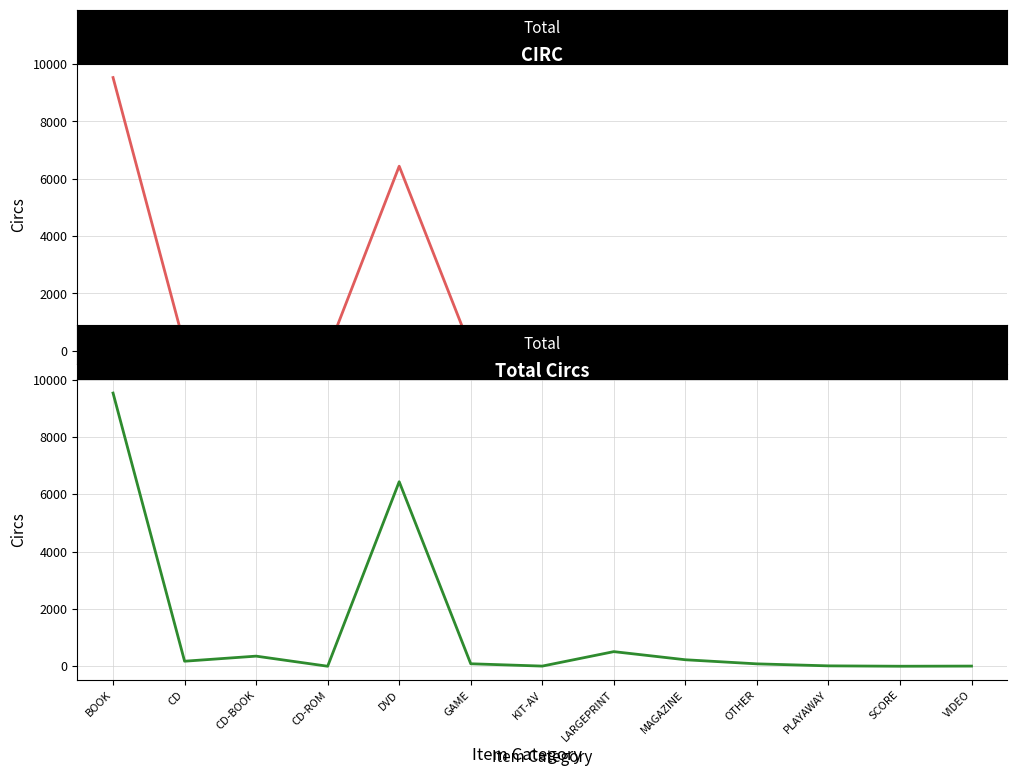

At which category does Total reach its first local peak?

CD-BOOK